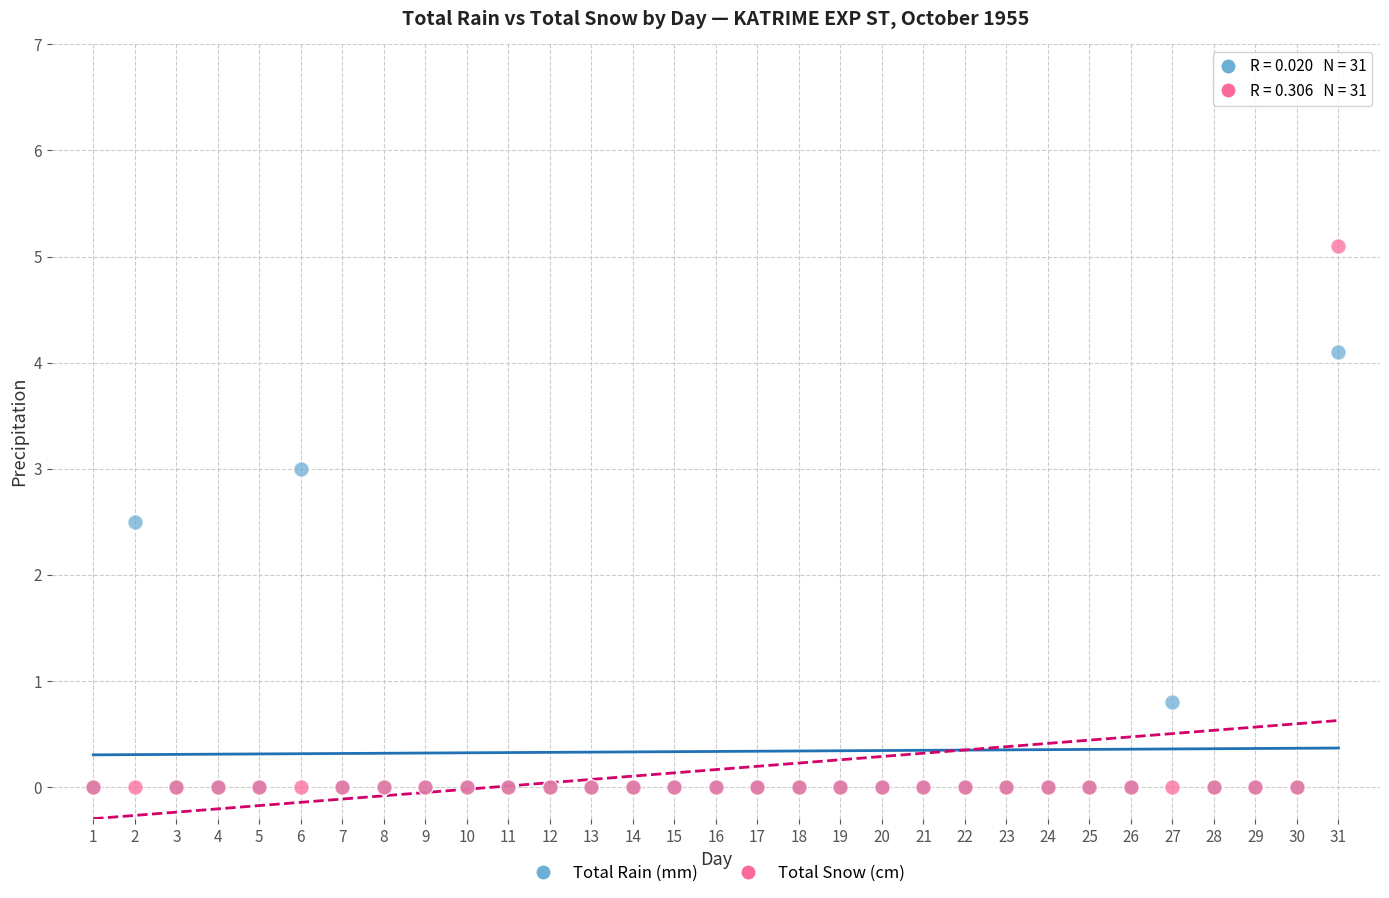

Across all series, what Y value is closest to 2?

2.5